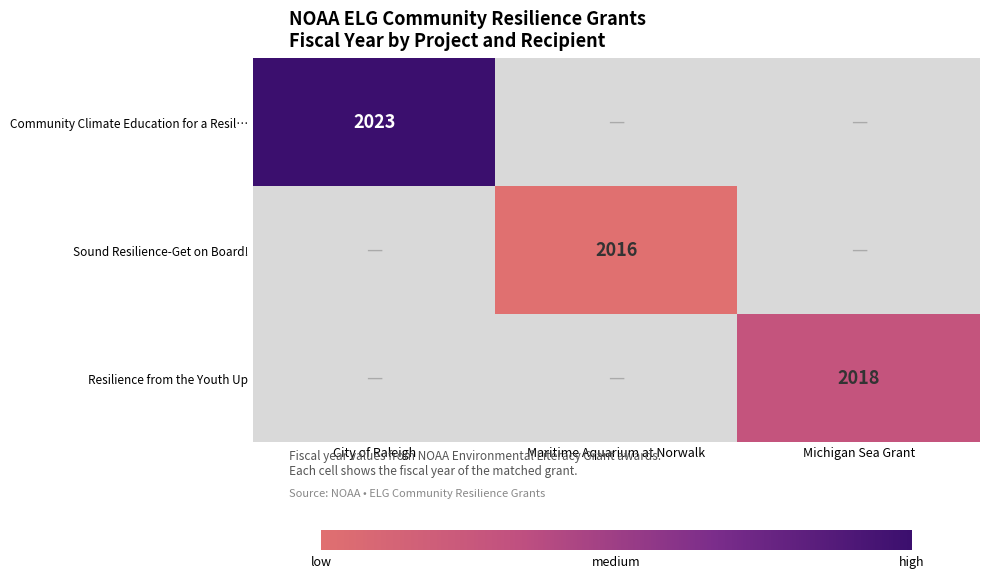

Between Michigan Sea Grant and Maritime Aquarium at Norwalk, which is larger?

Michigan Sea Grant